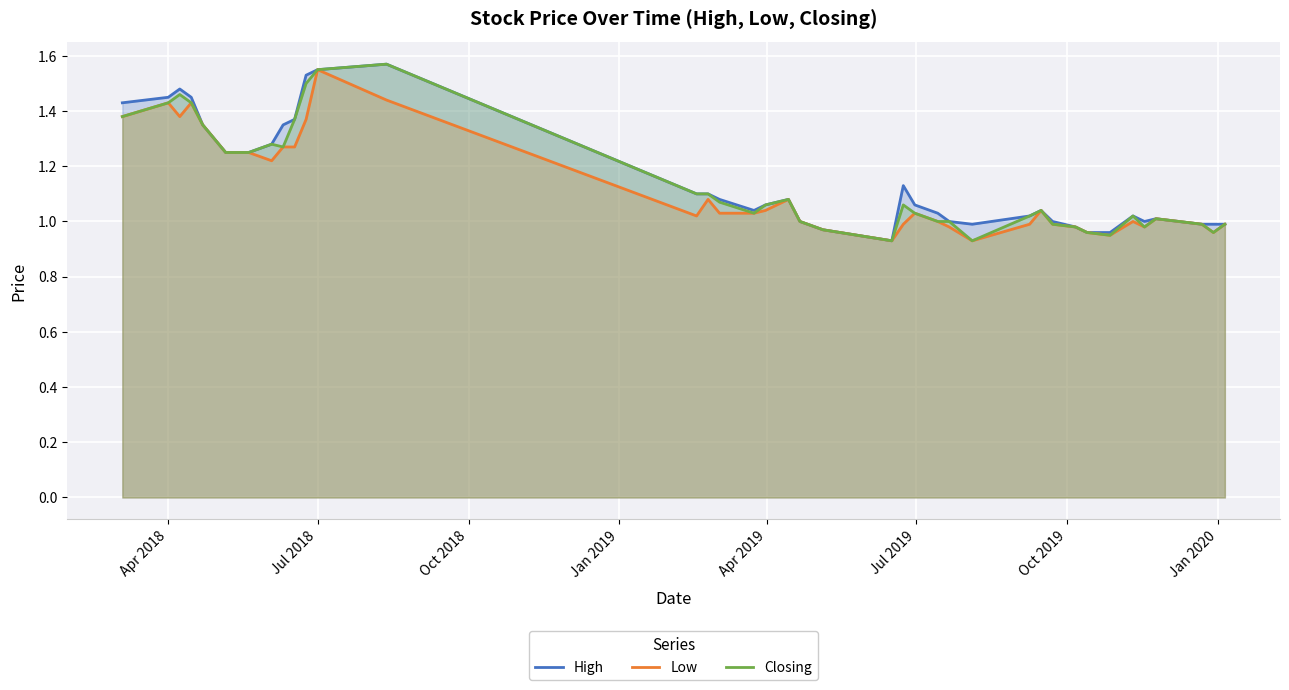

How many lines are shown in the chart?

3